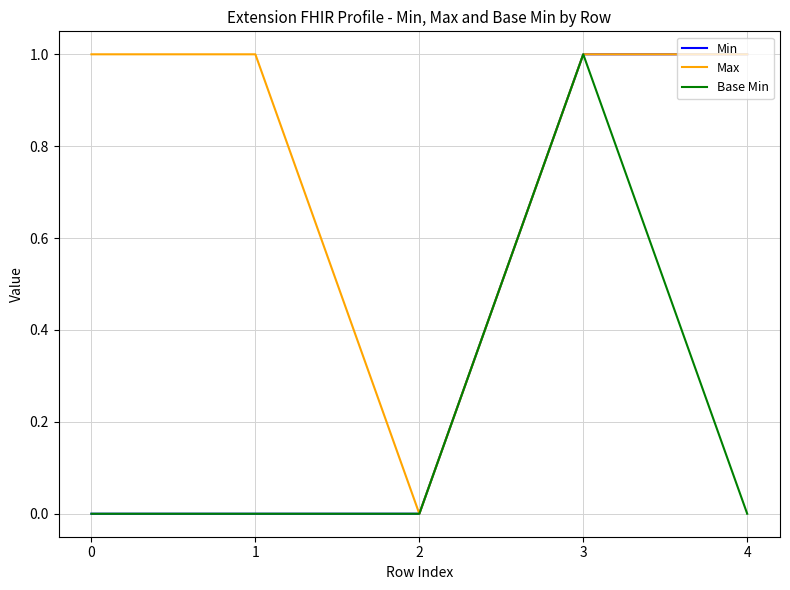

True or false: Min has a value of 1 at 3.

True